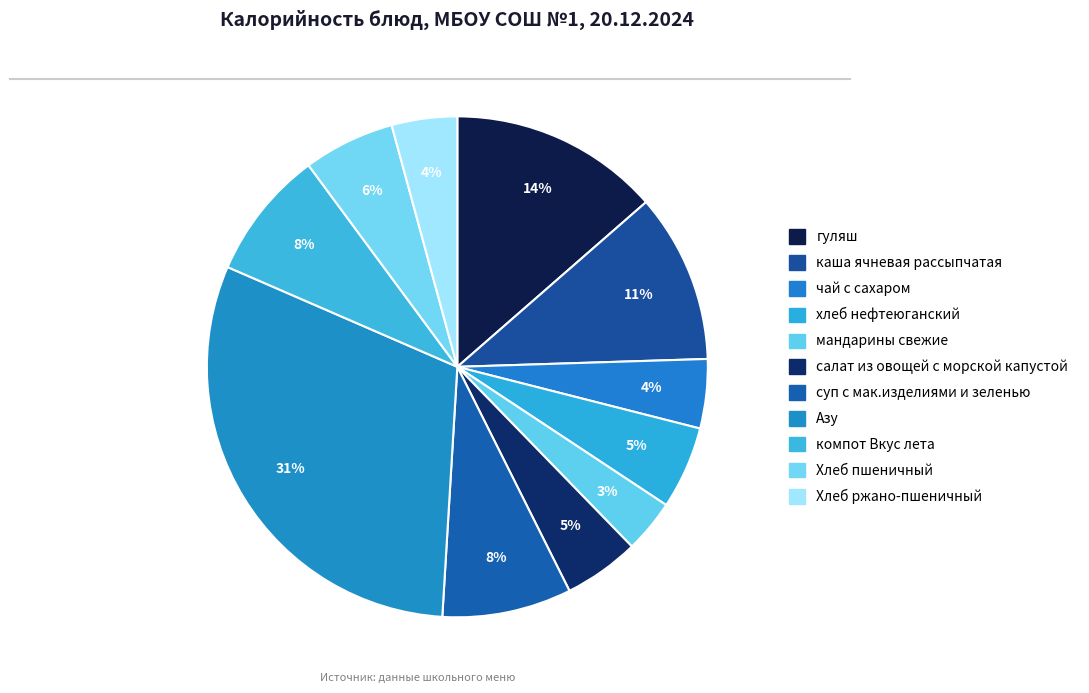

Count the number of slices in the pie.

11